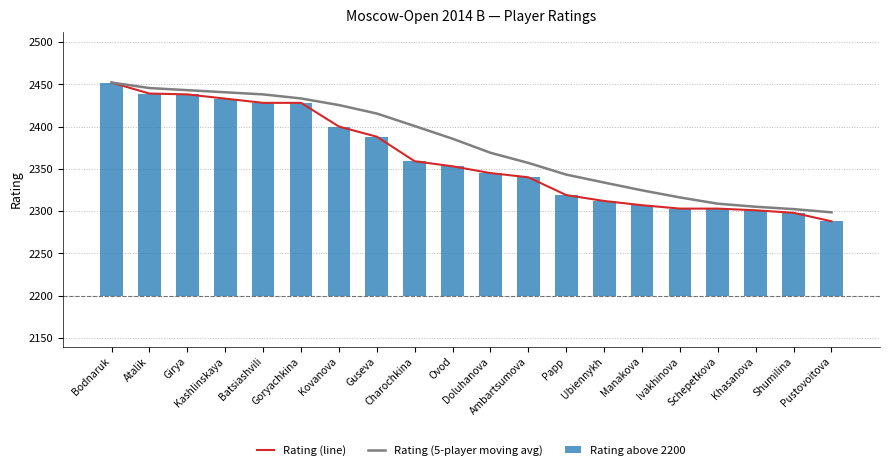

What is the difference between the maximum and minimum values in the Rating (5-player moving avg) series?

153.4